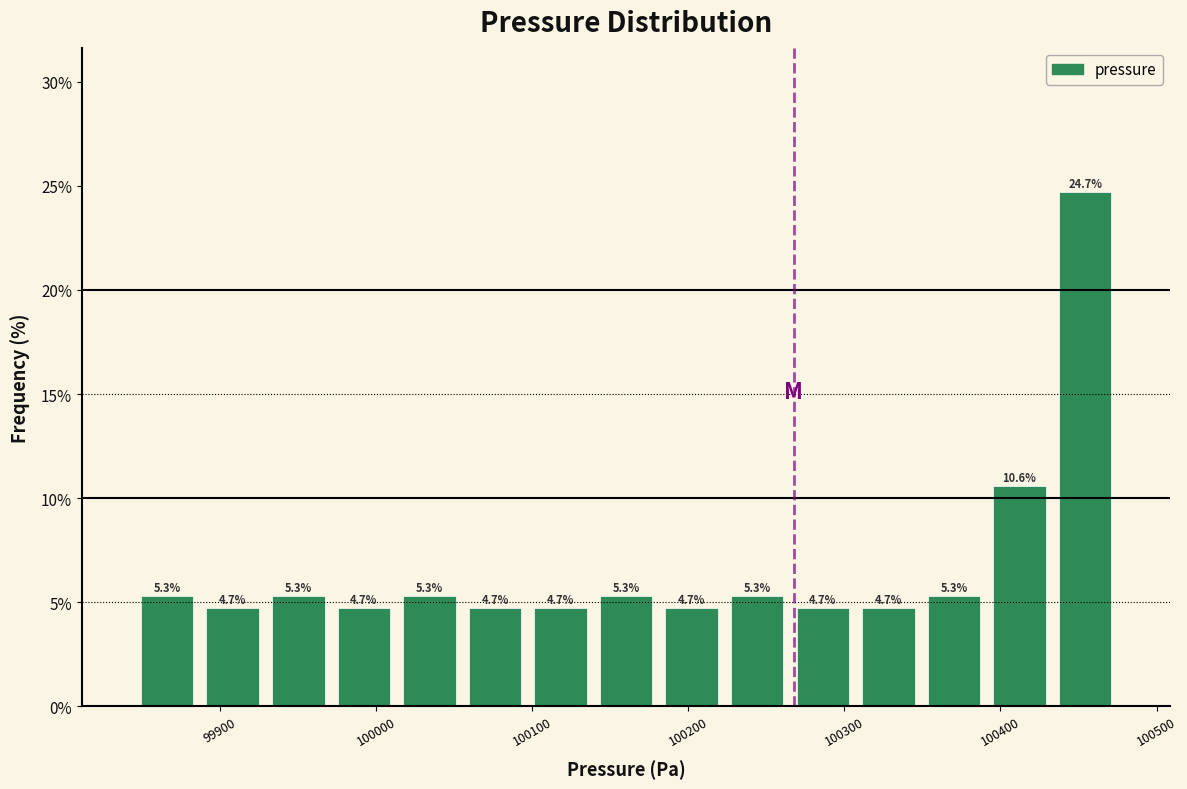

Reading left to right, transcribe this chart: for each bar, give the range it covers on the x-axis and its height. The bar edges are not printed on the chart, so give them approximately, as read against the axis.

99850 to 99890: 5.3
99890 to 99930: 4.7
99930 to 99970: 5.3
99970 to 100010: 4.7
100010 to 100060: 5.3
100060 to 100100: 4.7
100100 to 100140: 4.7
100140 to 100180: 5.3
100180 to 100220: 4.7
100220 to 100270: 5.3
100270 to 100310: 4.7
100310 to 100350: 4.7
100350 to 100390: 5.3
100390 to 100430: 10.6
100430 to 100480: 24.7